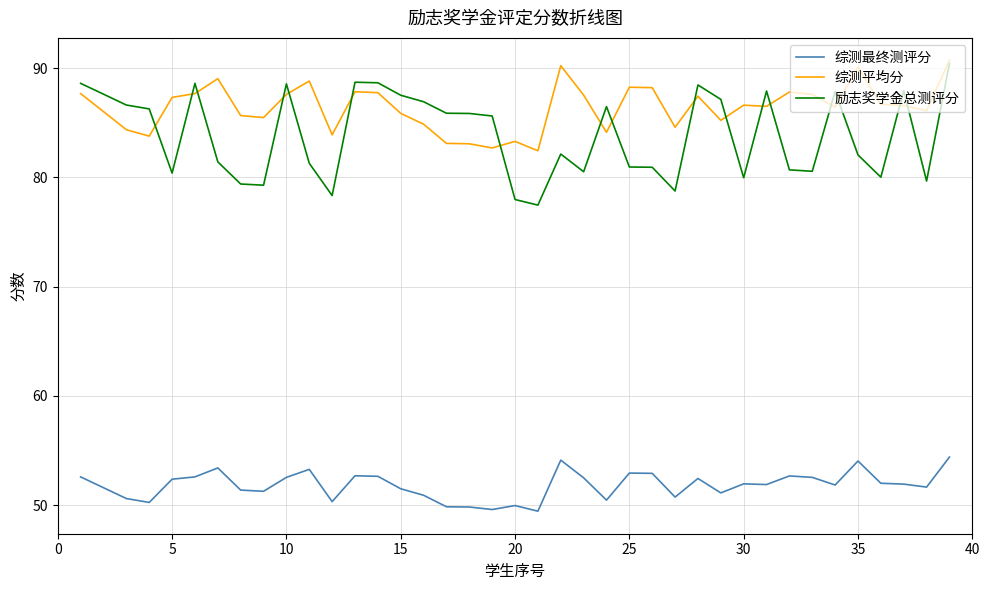

What is the difference between the maximum and minimum values in the 综测平均分 series?

8.3